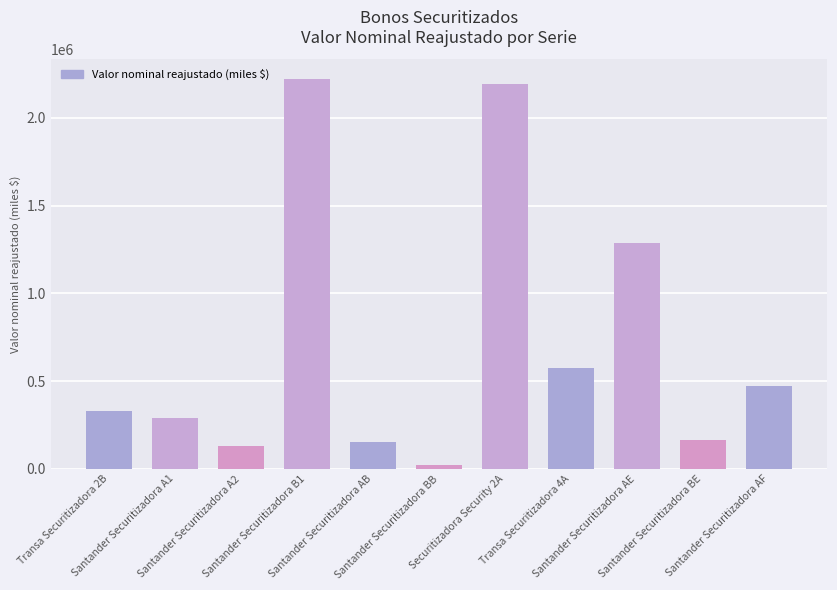

What is the maximum value shown in the chart?

2221838